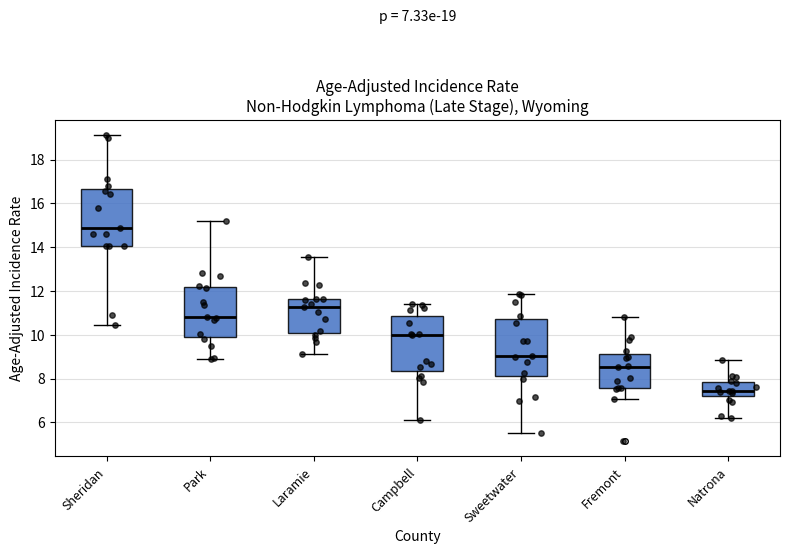

Which box's median line is the lowest?

Natrona